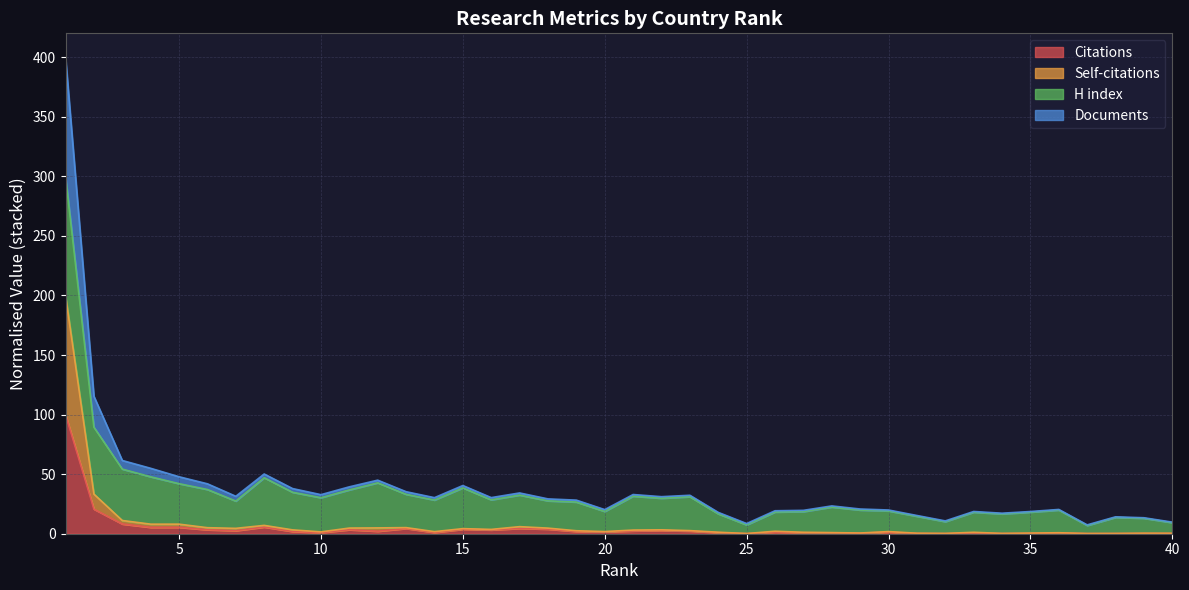

At which category does Self-citations reach its first local valley?

4